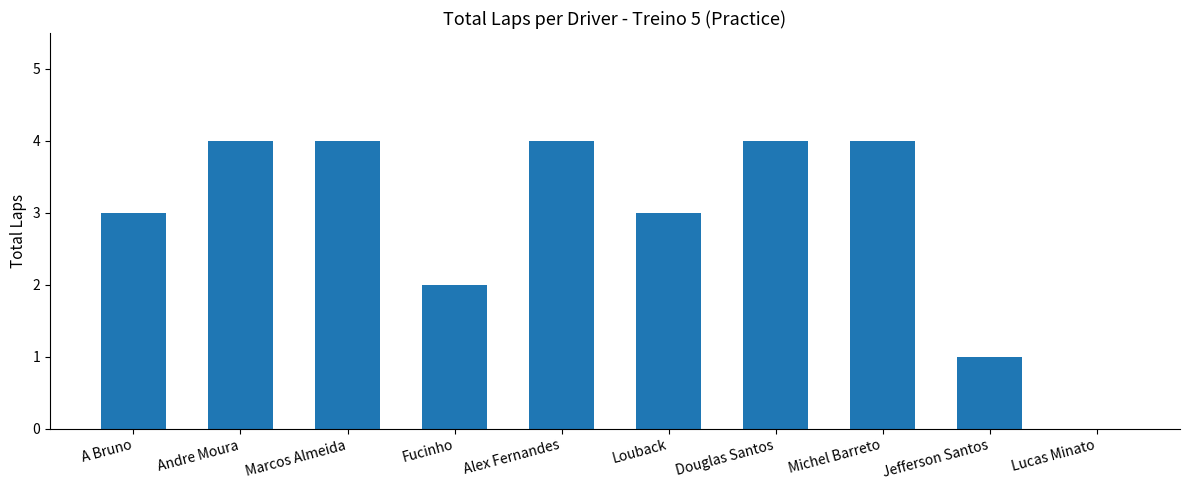

What is the sum of the values at Louback and A Bruno?

6